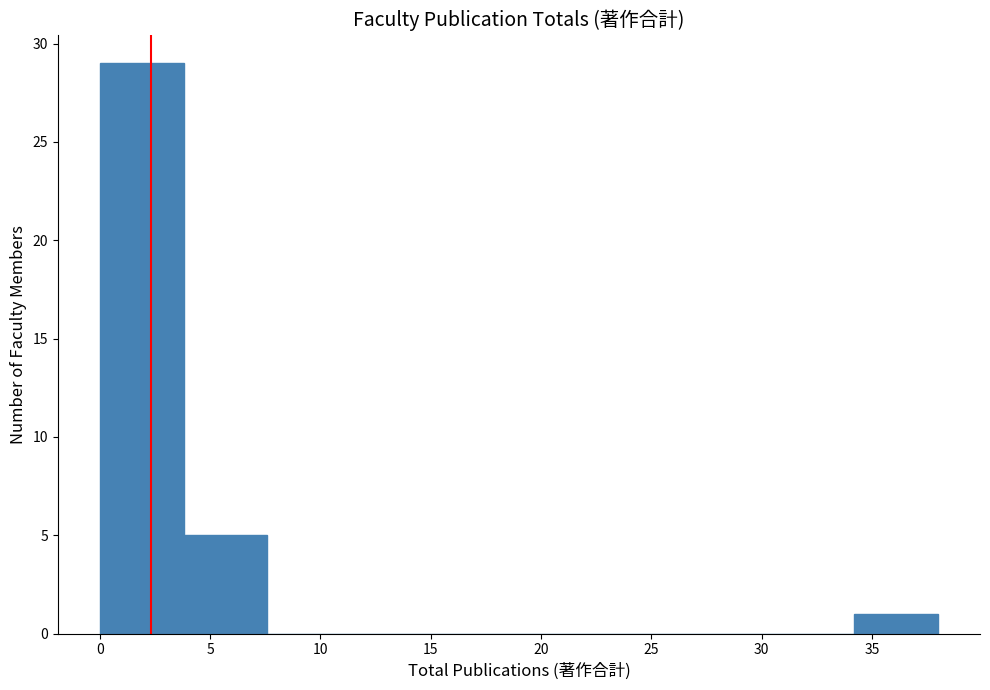

Reading left to right, list every bar in this chart as the range it spans on the x-axis followed by its height. Neither the bar edges nor the heights are printed on the chart, so give them approximately, as read against the axes.

0.0 to 3.8: 29
3.8 to 7.6: 5
7.6 to 11.4: 0
11.4 to 15.2: 0
15.2 to 19.0: 0
19.0 to 22.8: 0
22.8 to 26.6: 0
26.6 to 30.4: 0
30.4 to 34.2: 0
34.2 to 38.0: 1